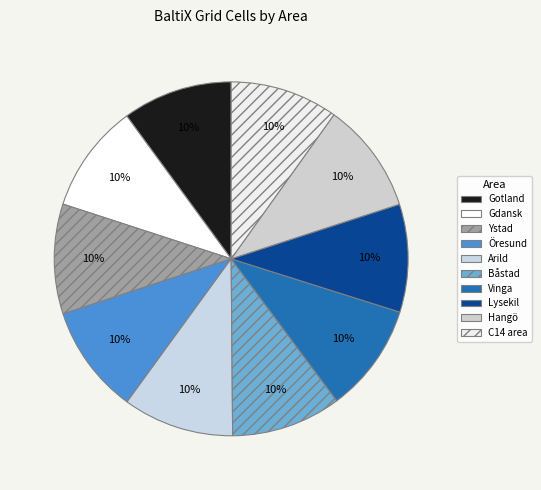

What percentage is the Ystad slice, to the nearest percent?

10%